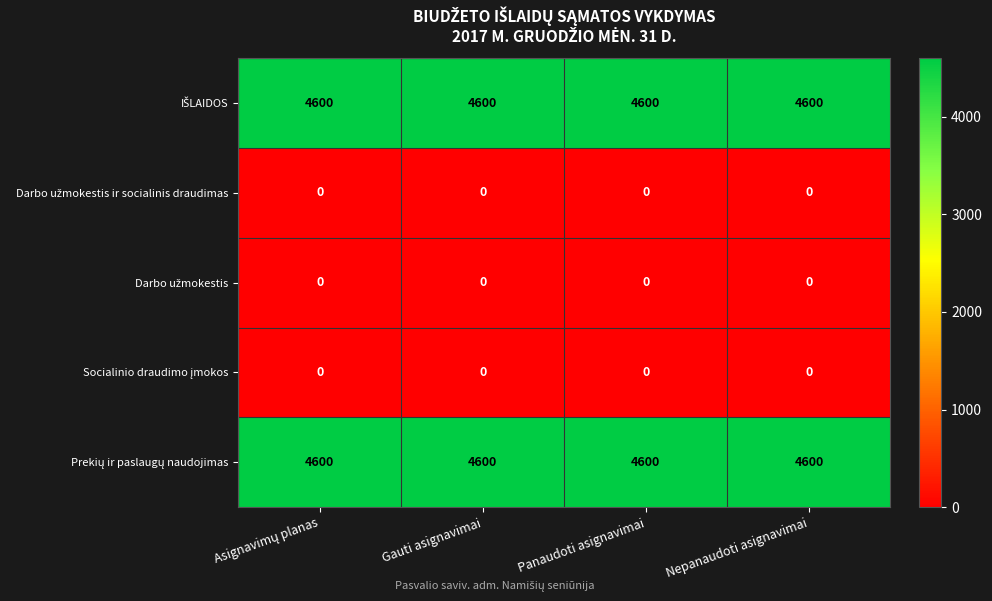

What is the difference between the highest and lowest values at Nepanaudoti asignavimai?

4600